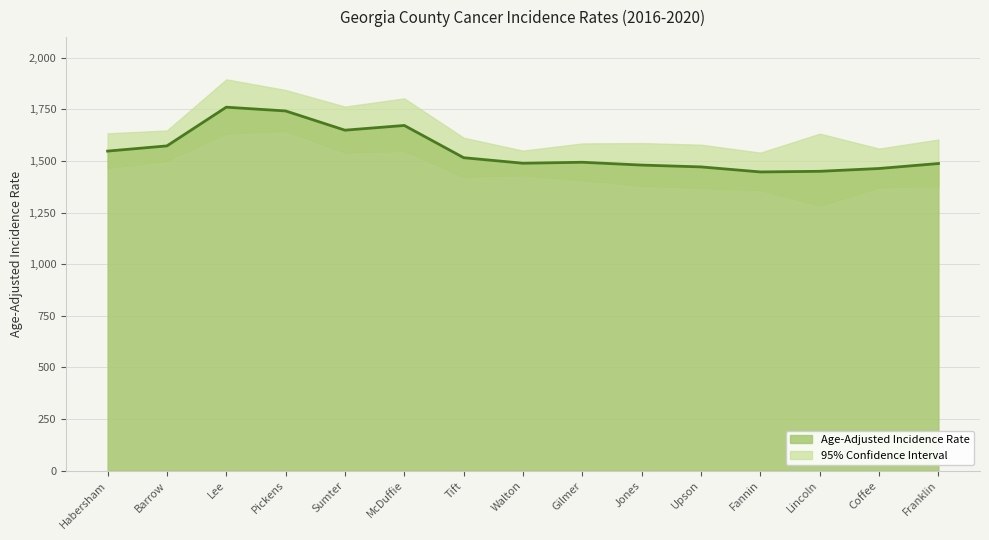

What is the value of the 6th point from the left?

1672.0